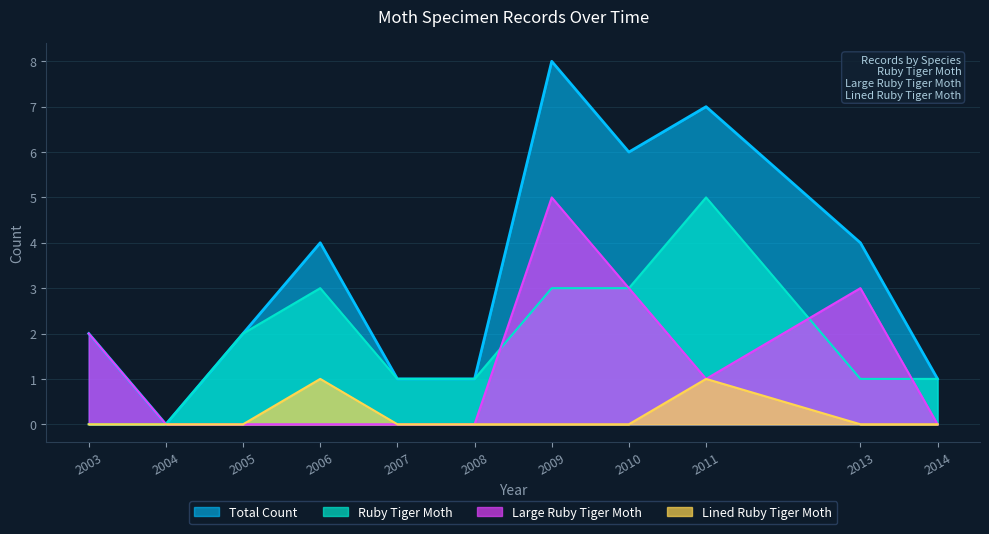

How many Lined Ruby Tiger Moth values are between 0 and 1?

11